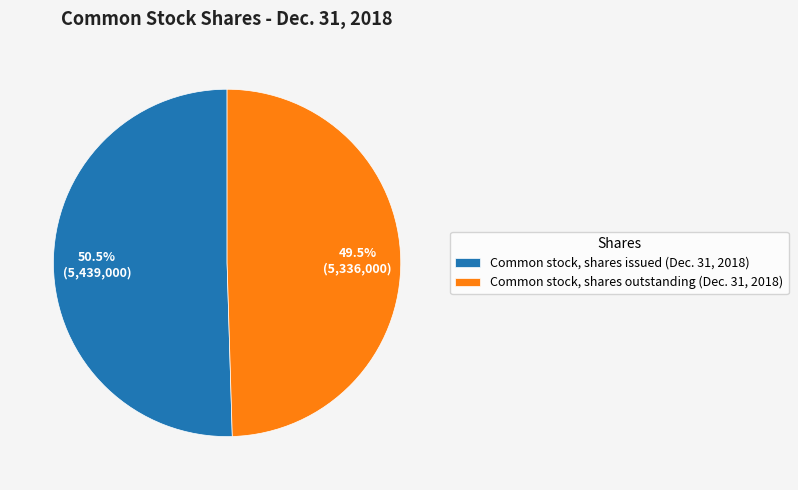

Which category has the biggest portion of the pie?

Common stock, shares issued (Dec. 31, 2018)